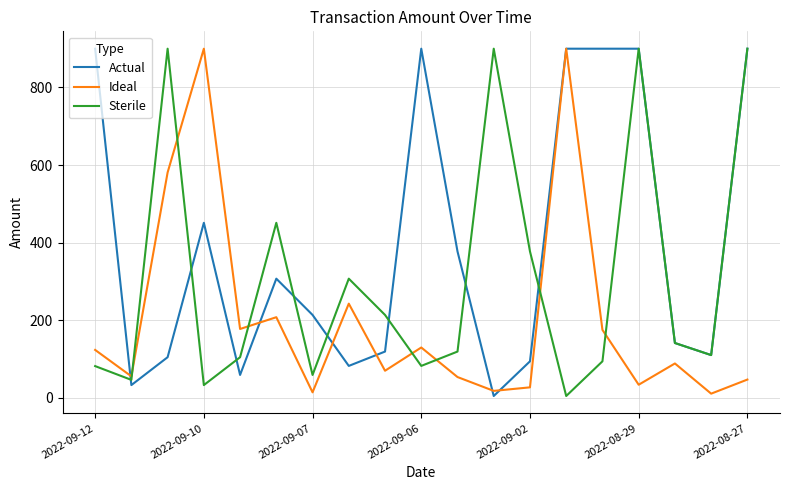

How many interior local peaks does the Sterile series have?

5